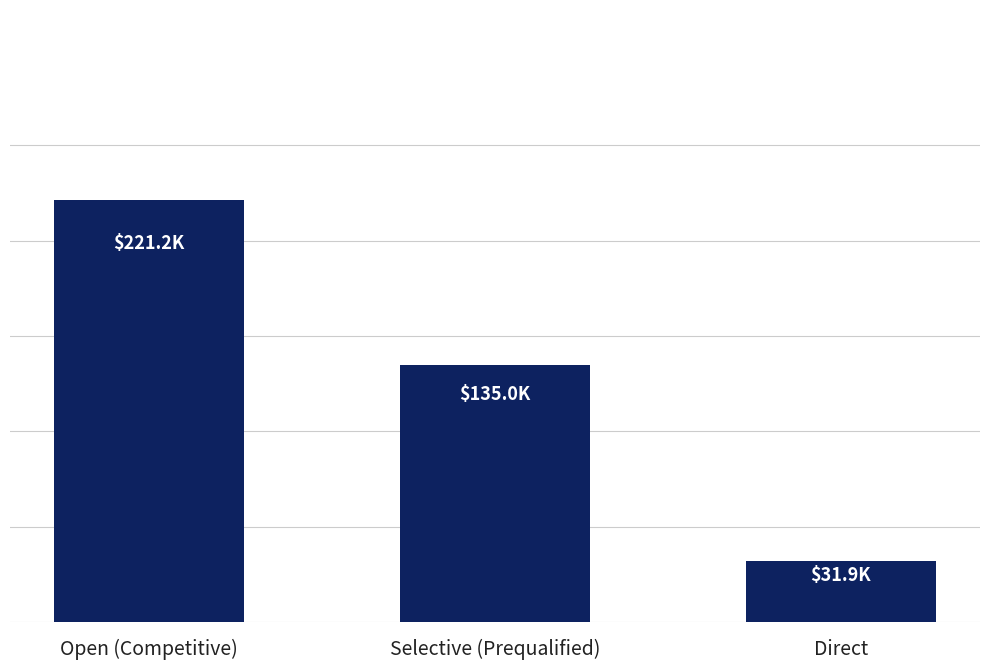

What is the change in value from Selective (Prequalified) to Direct?

-103133.4